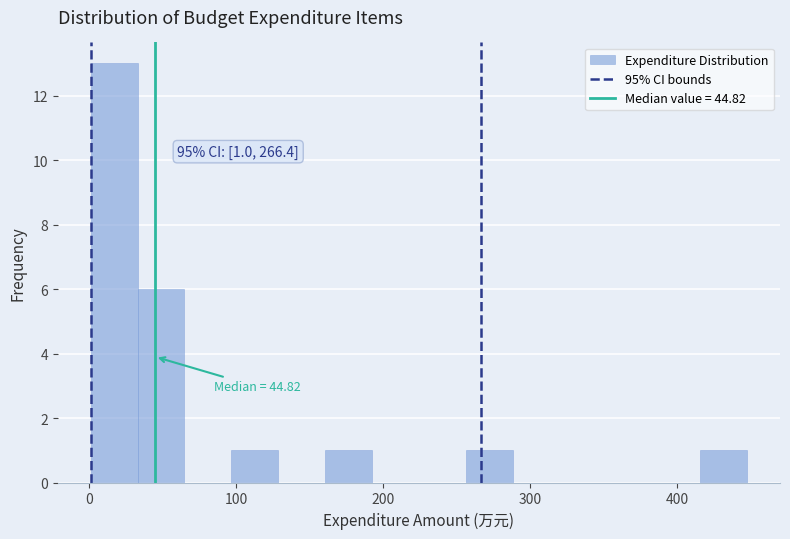

Read against the x-axis, roughly where is the centre of the tallest bar?

20